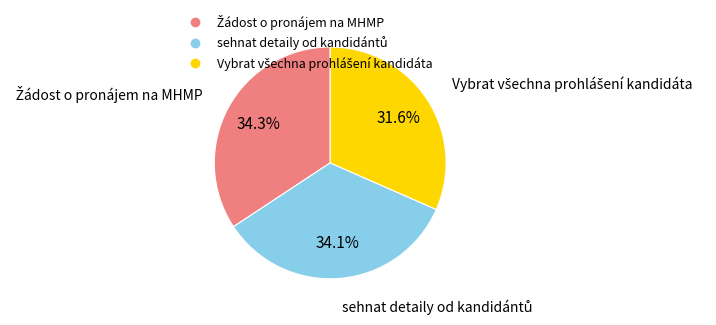

Is there any slice that represents more than half of the pie?

No